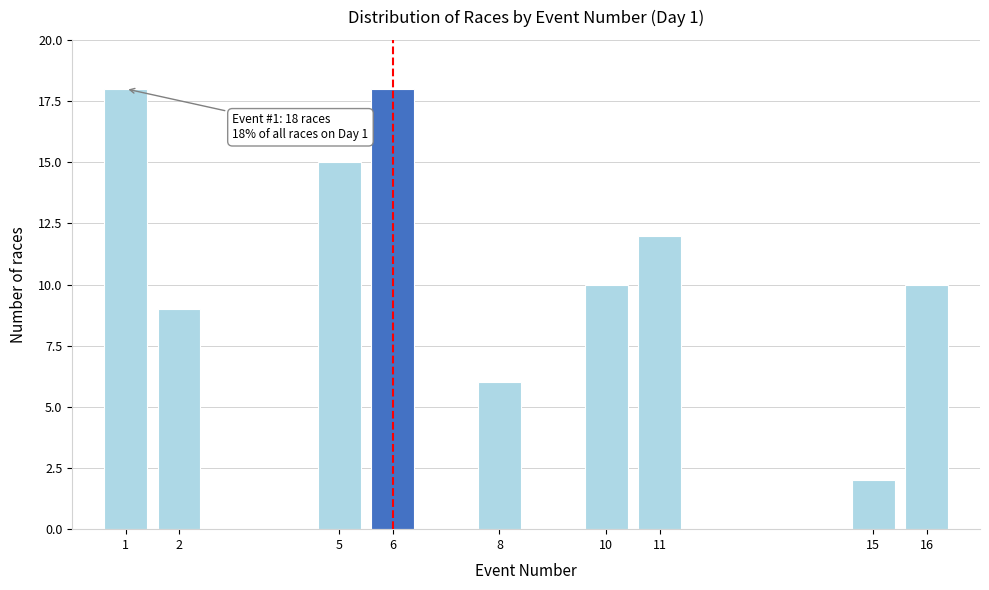

Reading right to left, list all the values displayed in this chart.

16=10	15=2	11=12	10=10	8=6	6=18	5=15	2=9	1=18